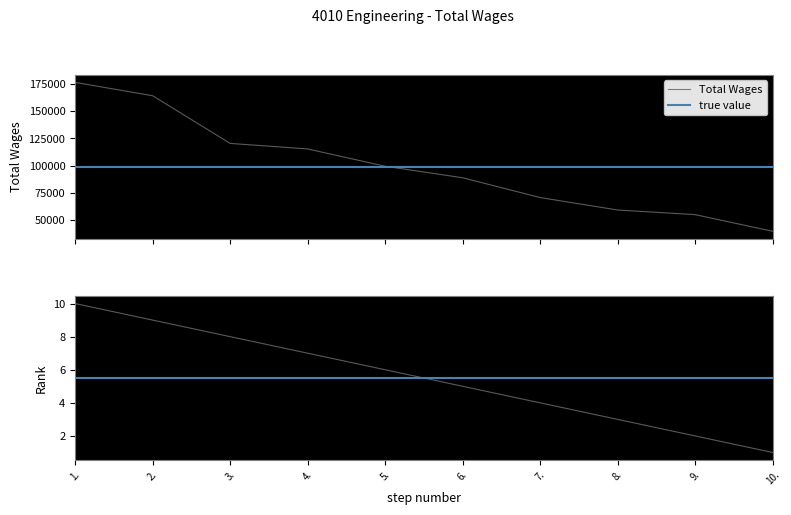

Reading left to right, extract all data points from this chart.

1.=176334	2.=164093	3.=120481	4.=115415	5.=99572	6.=89033	7.=70913	8.=59521	9.=55290	10.=40023